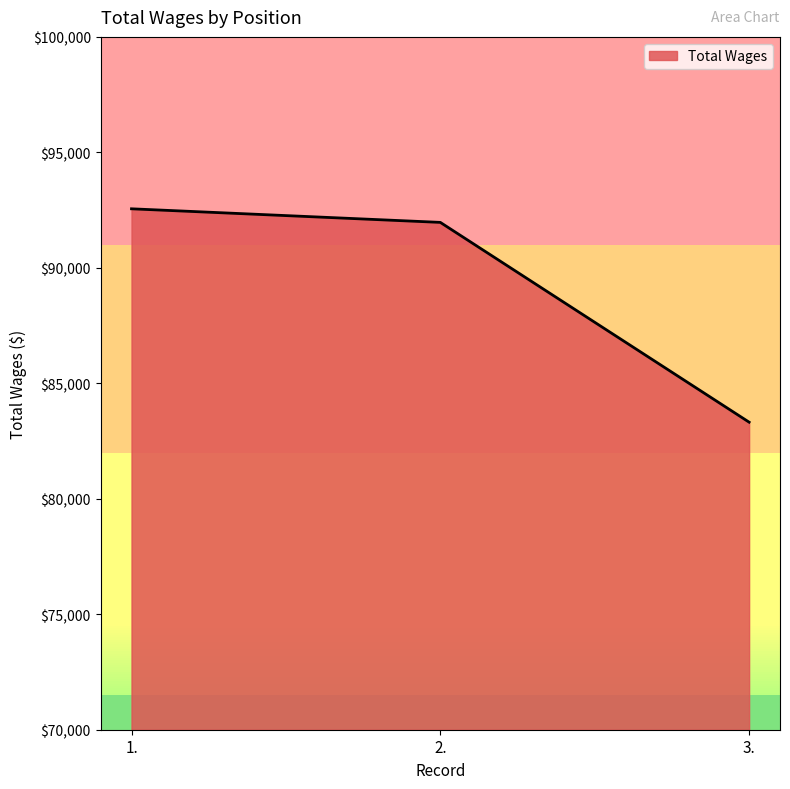

What is the maximum value shown in the chart?

92556